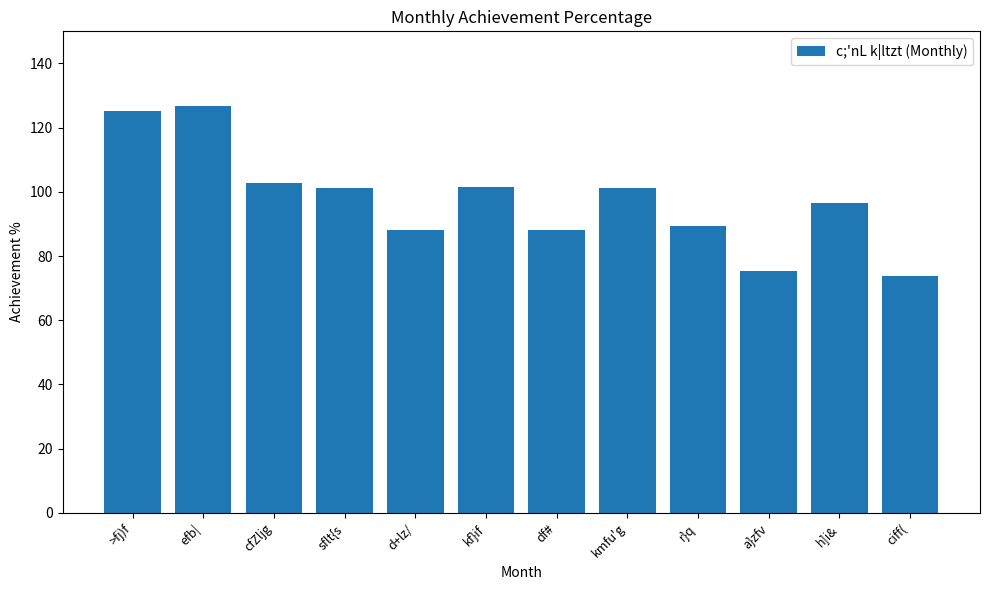

Where does the data first go above 101?

>fj)f